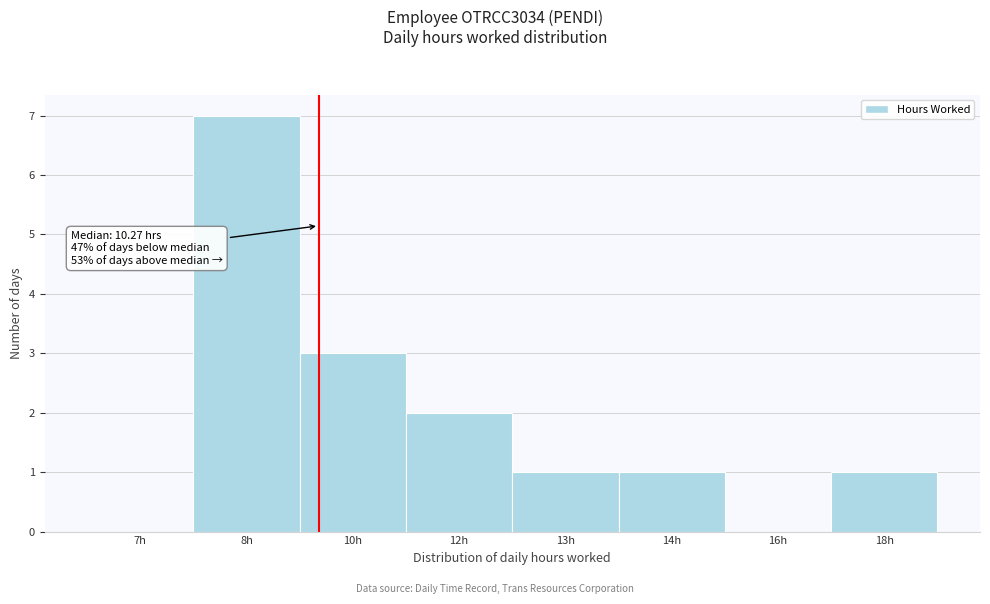

Reading right to left, extract all data points from this chart.

18h=1	16h=0	14h=1	13h=1	12h=2	10h=3	8h=7	7h=0